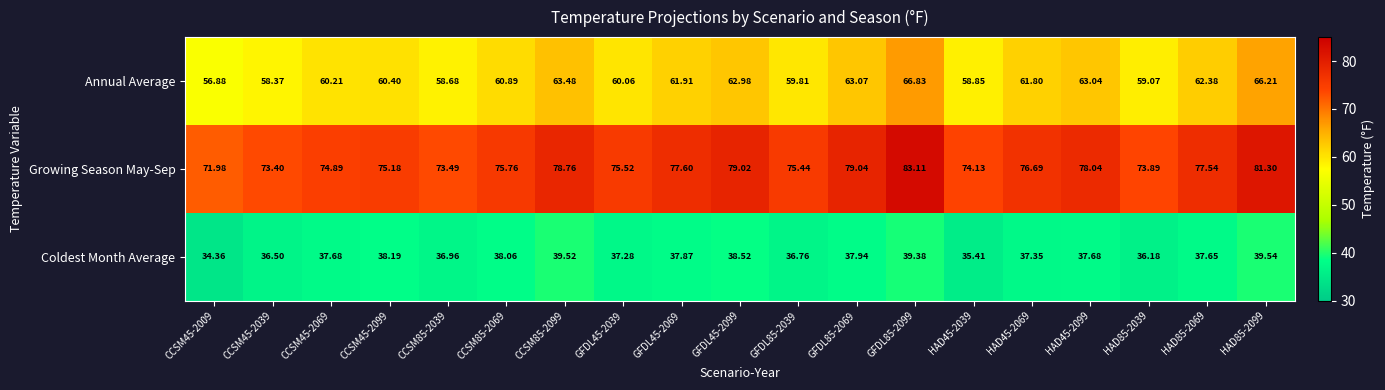

Which series changed the most between CCSM45-2069 and CCSM85-2039?

Annual Average